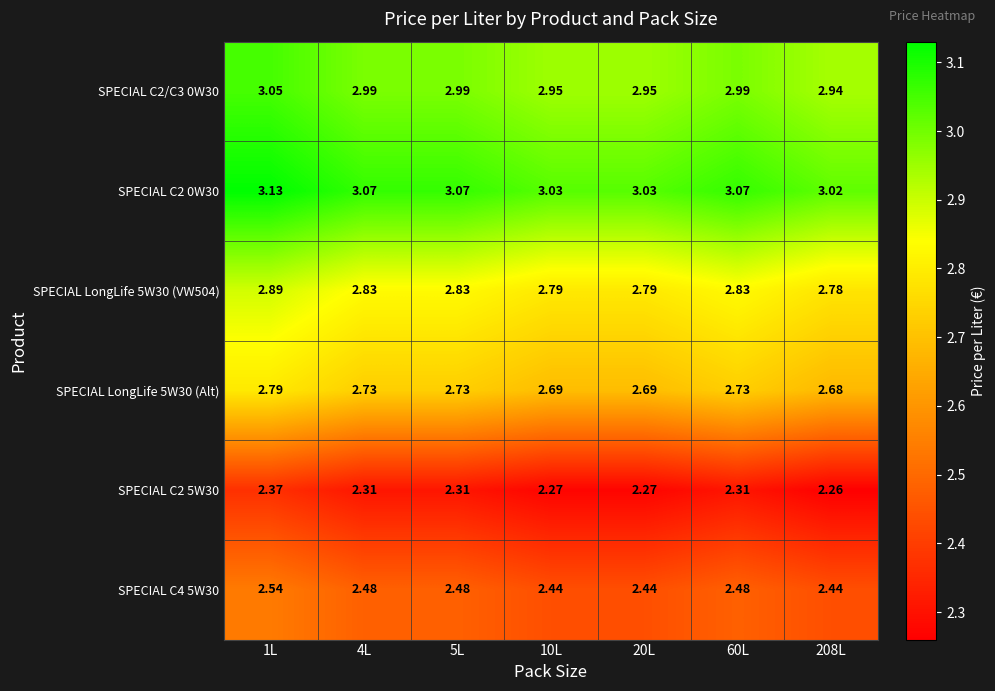

Is the value of SPECIAL LongLife 5W30 (Alt) at 4L greater than the value of SPECIAL C2/C3 0W30 at 10L?

No